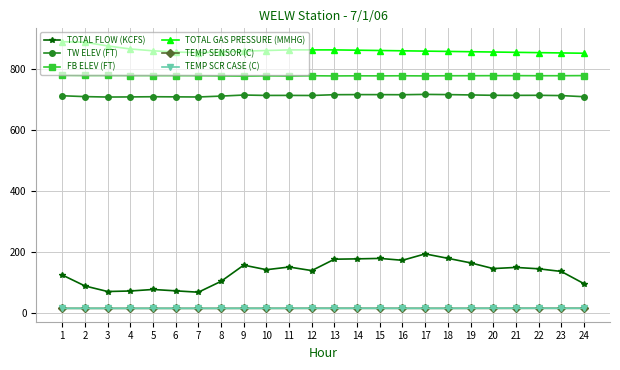

What value does the TOTAL GAS PRESSURE (MMHG) series have at 16?

861.0